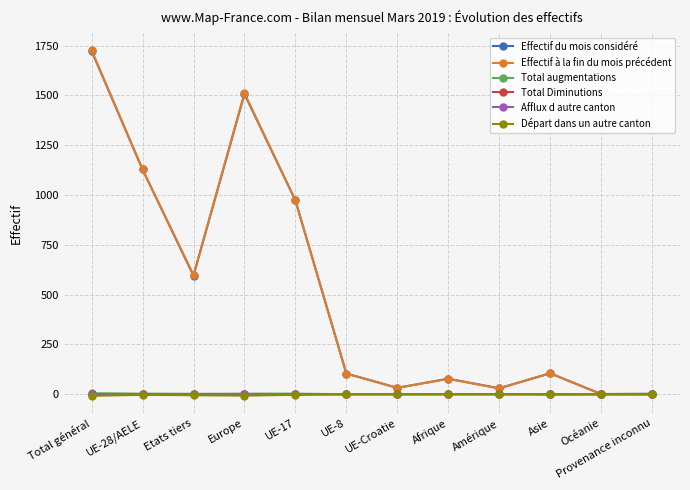

What is the greatest value displayed?

1726